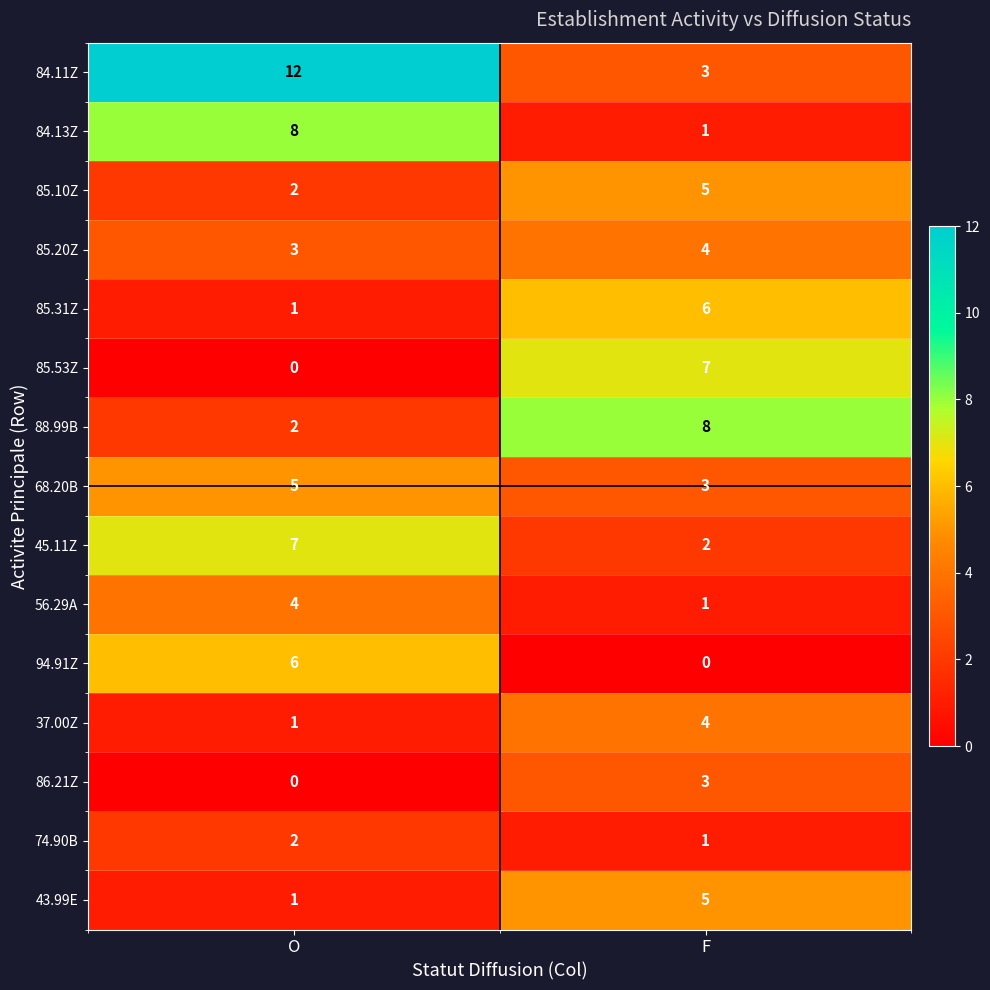

Rank the categories by 56.29A value from highest to lowest.

O, F